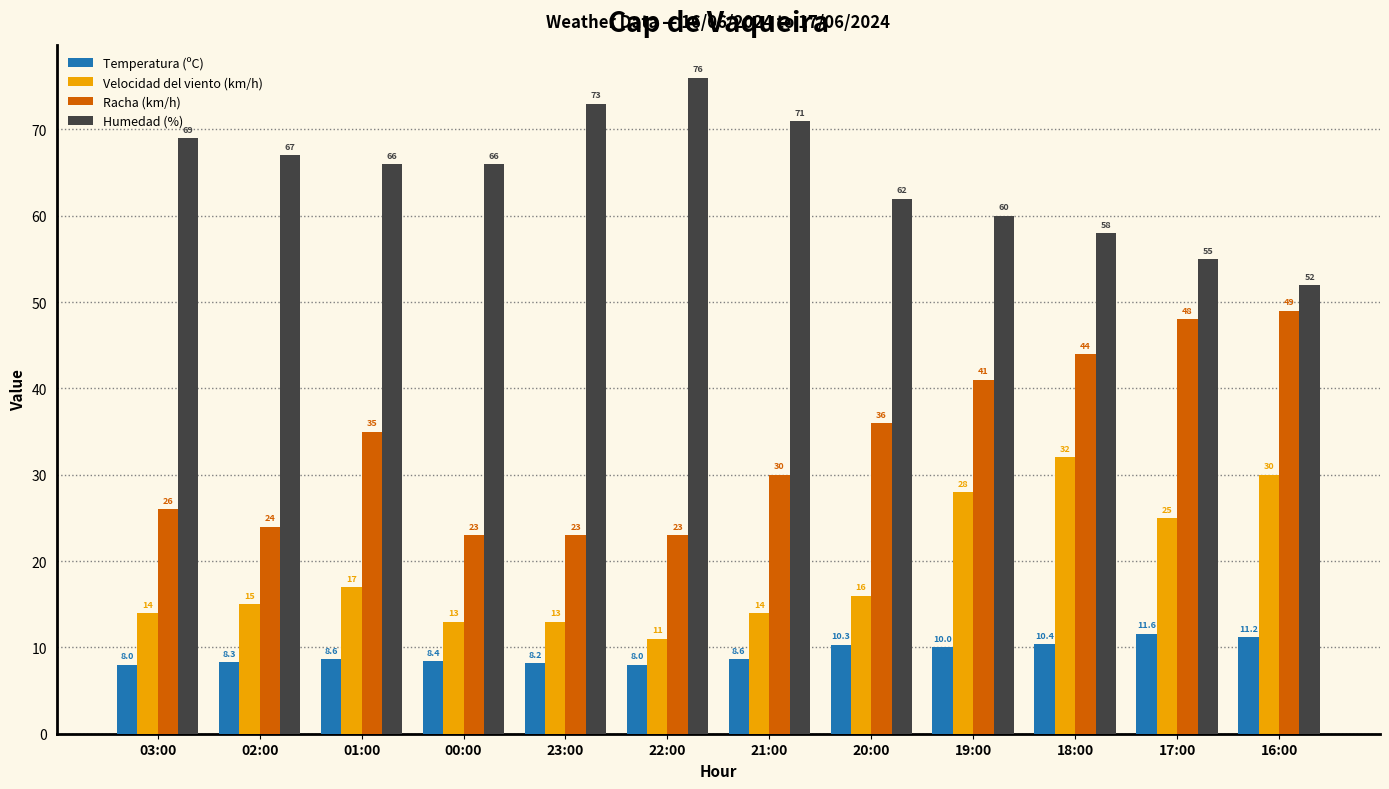

Reading left to right, list all the values displayed in this chart.

Temperatura (ºC): 8.0	8.3	8.6	8.4	8.2	8.0	8.6	10.3	10.0	10.4	11.6	11.2
Velocidad del viento (km/h): 14.0	15.0	17.0	13.0	13.0	11.0	14.0	16.0	28.0	32.0	25.0	30.0
Racha (km/h): 26.0	24.0	35.0	23.0	23.0	23.0	30.0	36.0	41.0	44.0	48.0	49.0
Humedad (%): 69.0	67.0	66.0	66.0	73.0	76.0	71.0	62.0	60.0	58.0	55.0	52.0